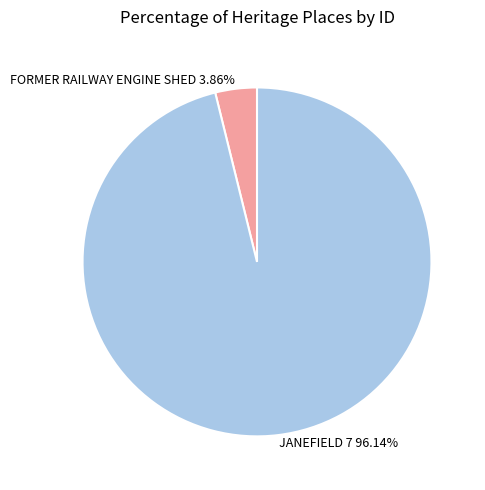

Which has a higher value, FORMER RAILWAY ENGINE SHED 3.86% or JANEFIELD 7 96.14%?

JANEFIELD 7 96.14%